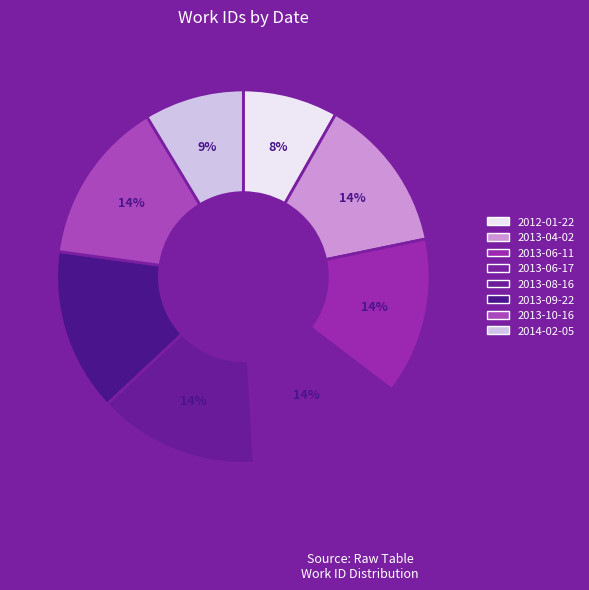

What is the ratio of the value at 2013-08-16 to the value at 2012-01-22?

1.7